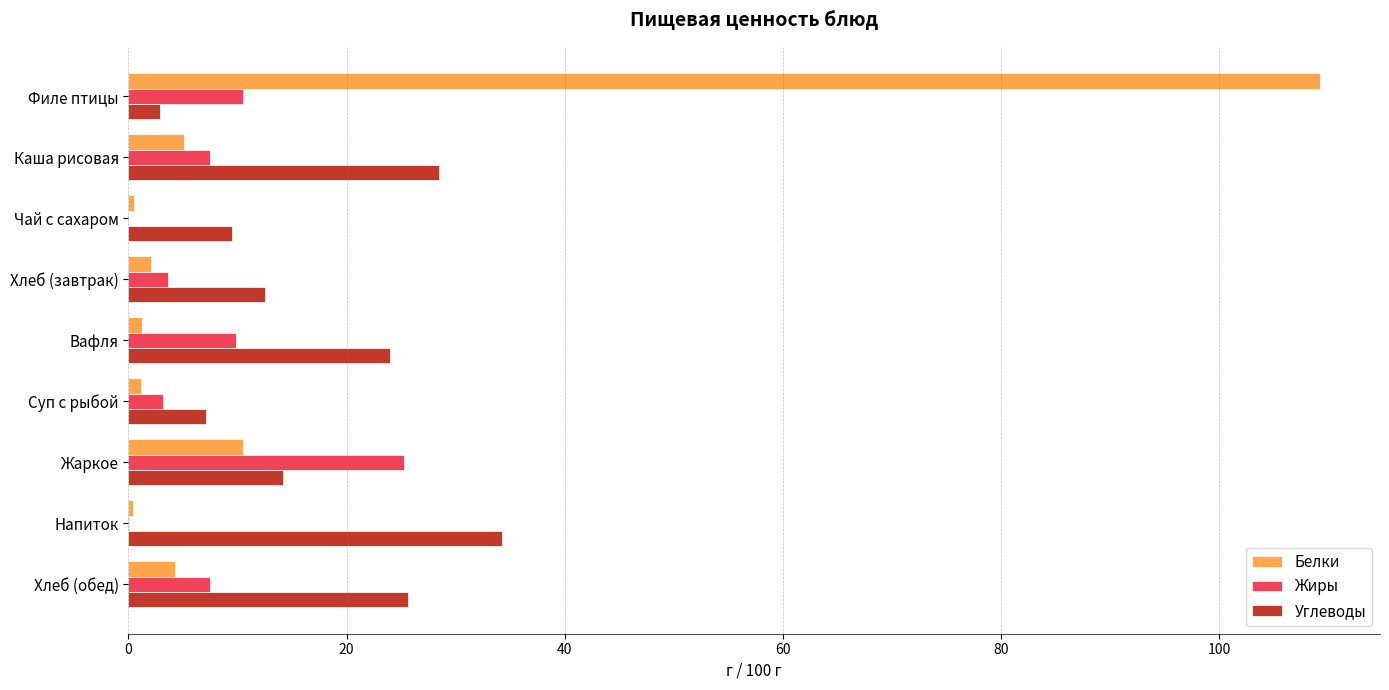

How many distinct data groups are displayed?

3